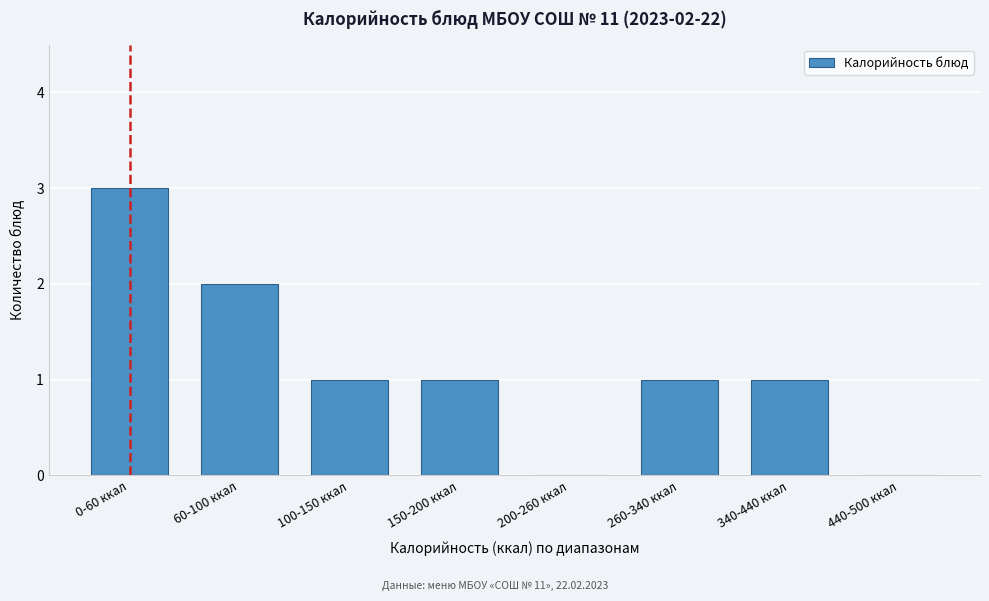

Reading right to left, extract all data points from this chart.

440-500 ккал=0	340-440 ккал=1	260-340 ккал=1	200-260 ккал=0	150-200 ккал=1	100-150 ккал=1	60-100 ккал=2	0-60 ккал=3